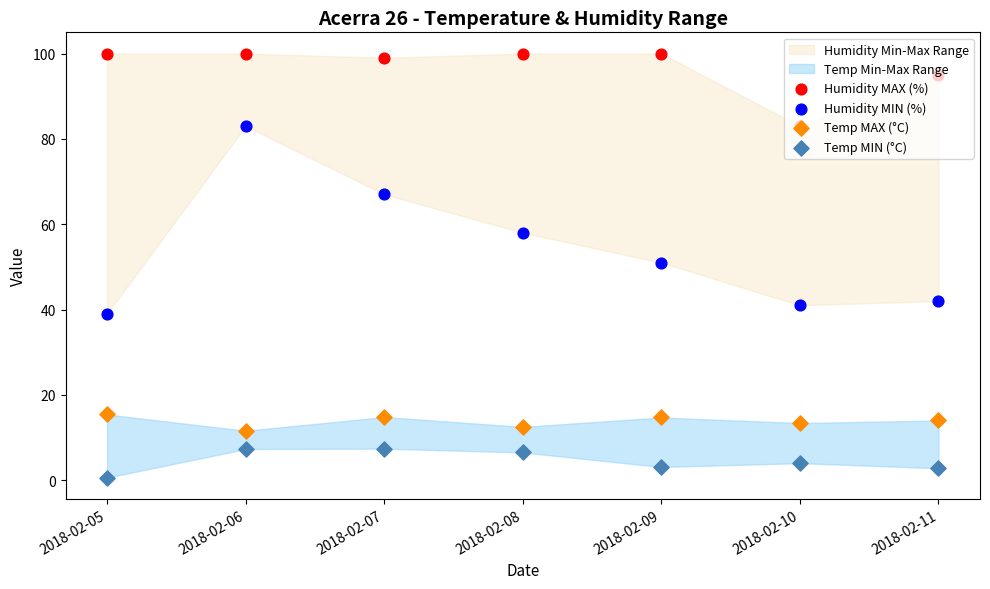

Which series has the widest spread of Y values?

Humidity MIN (%)